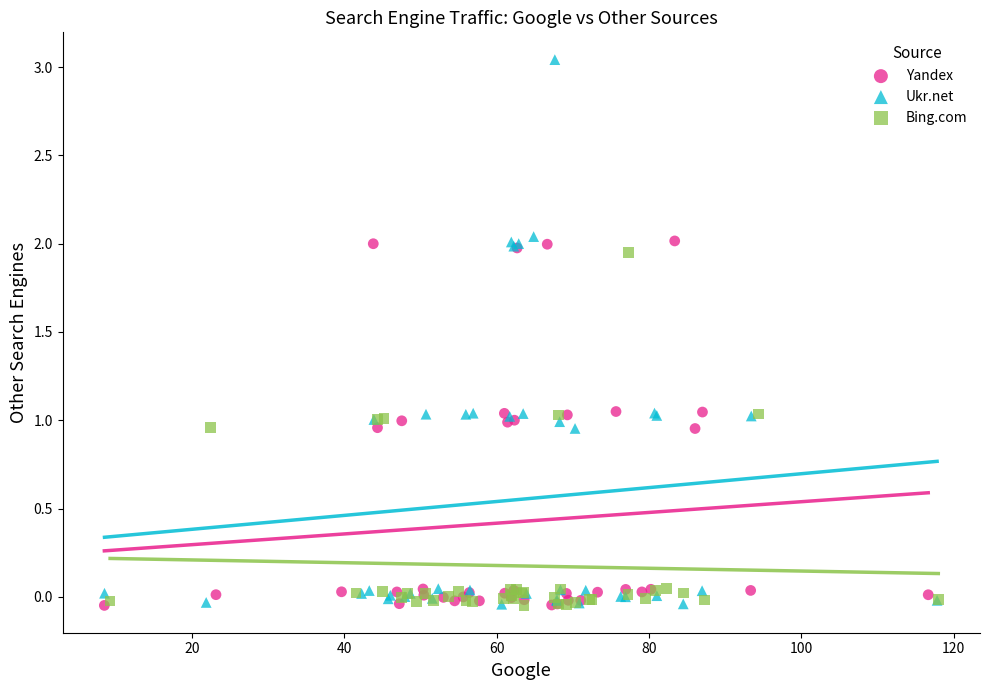

Which series reaches the maximum Y coordinate?

Ukr.net